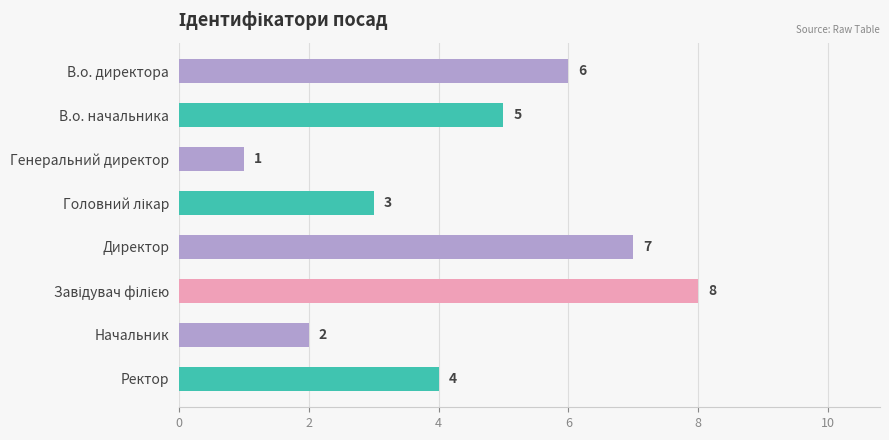

The value at Начальник is 1. True or false?

False